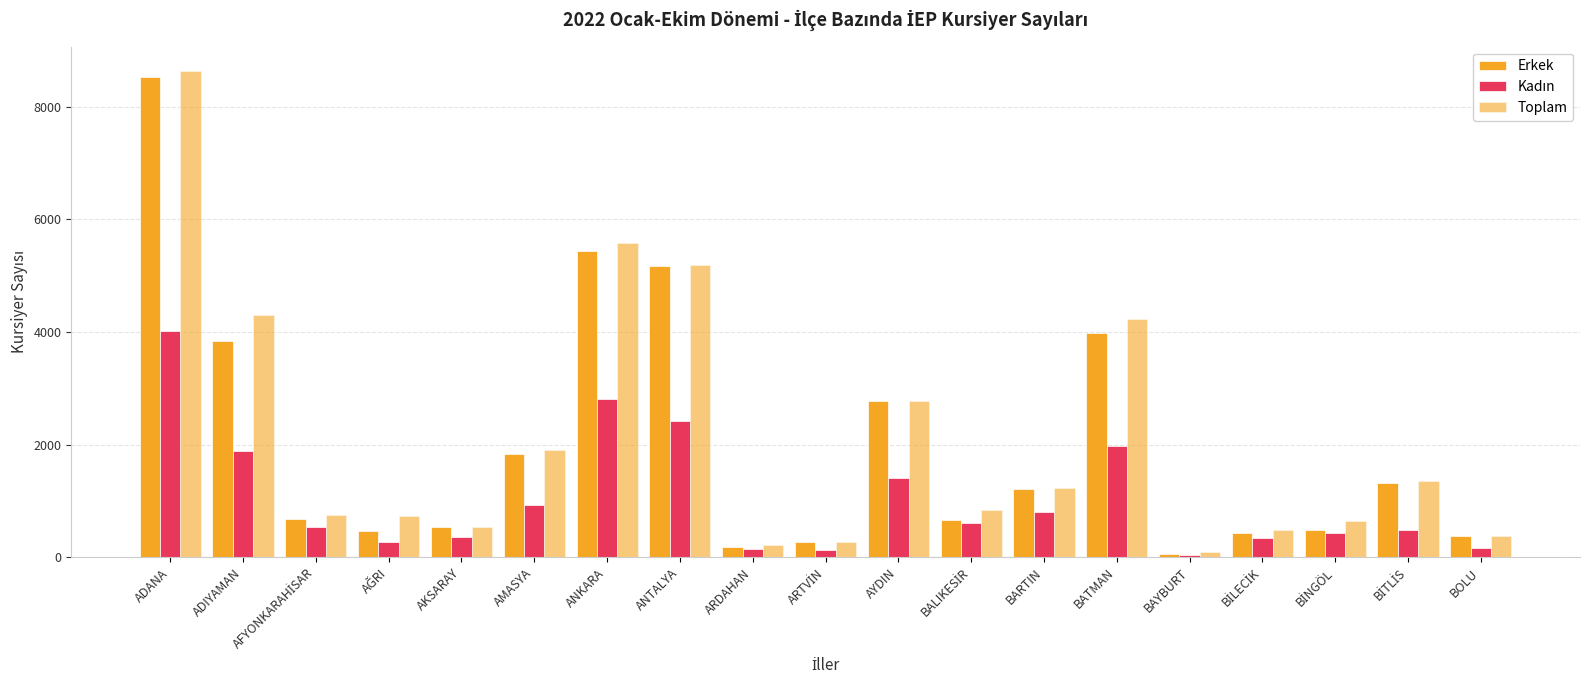

Does the chart contain any negative values?

No